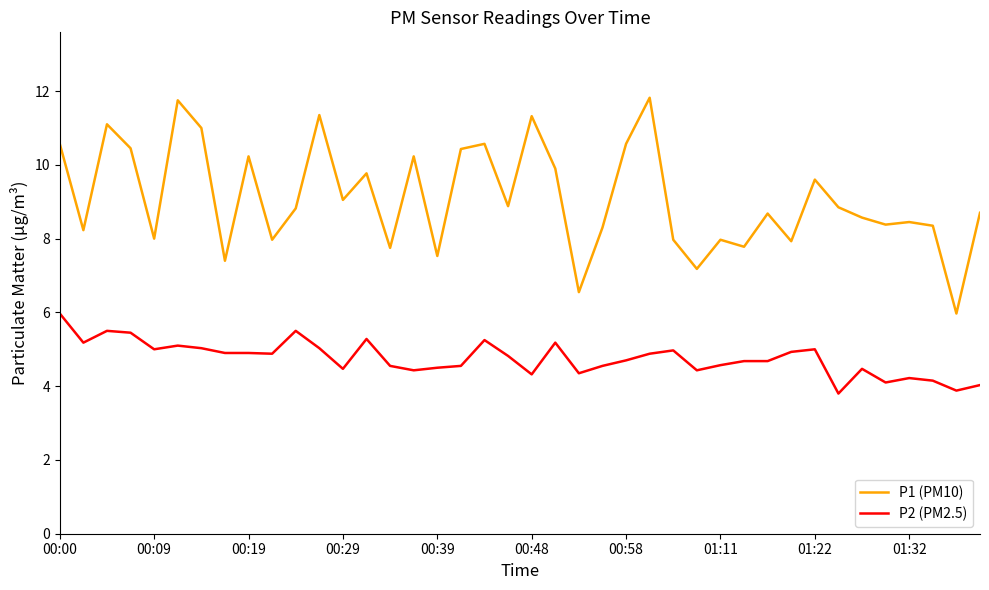

What is the maximum value for P1 (PM10)?

11.8